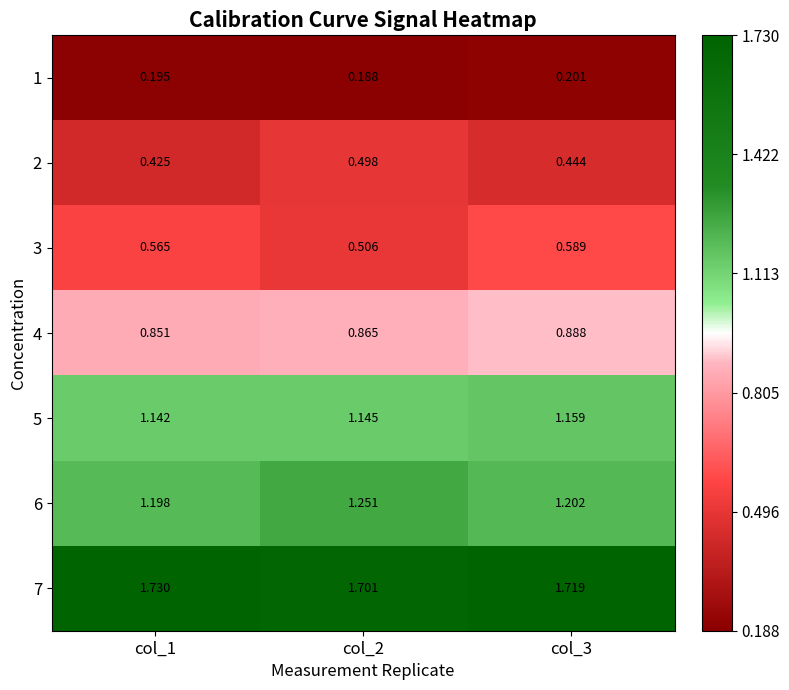

Is the value of 6 at col_1 greater than the value of 4 at col_2?

Yes